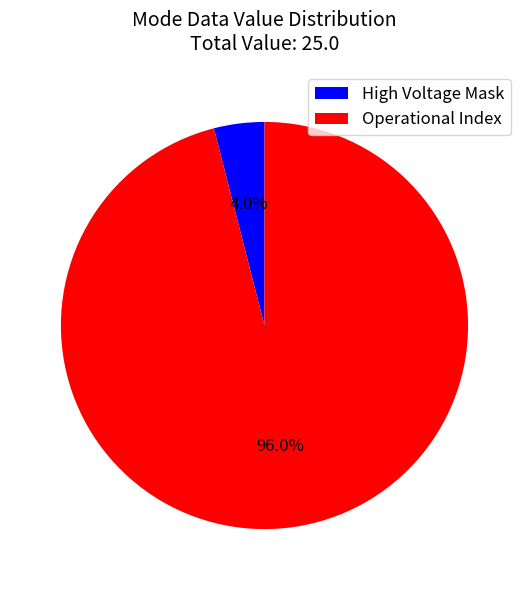

What is the majority slice?

Operational Index